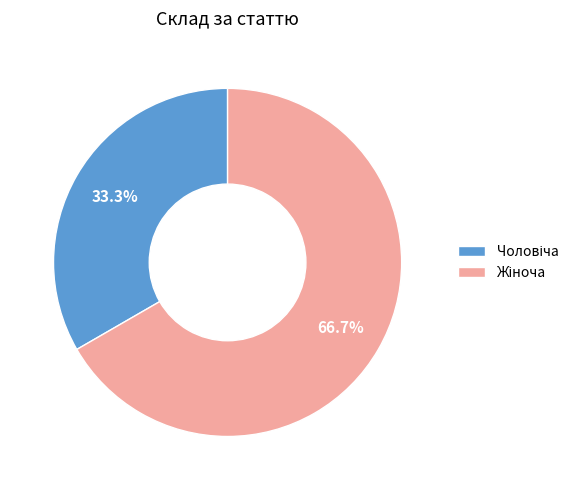

How many slices are in this pie chart?

2